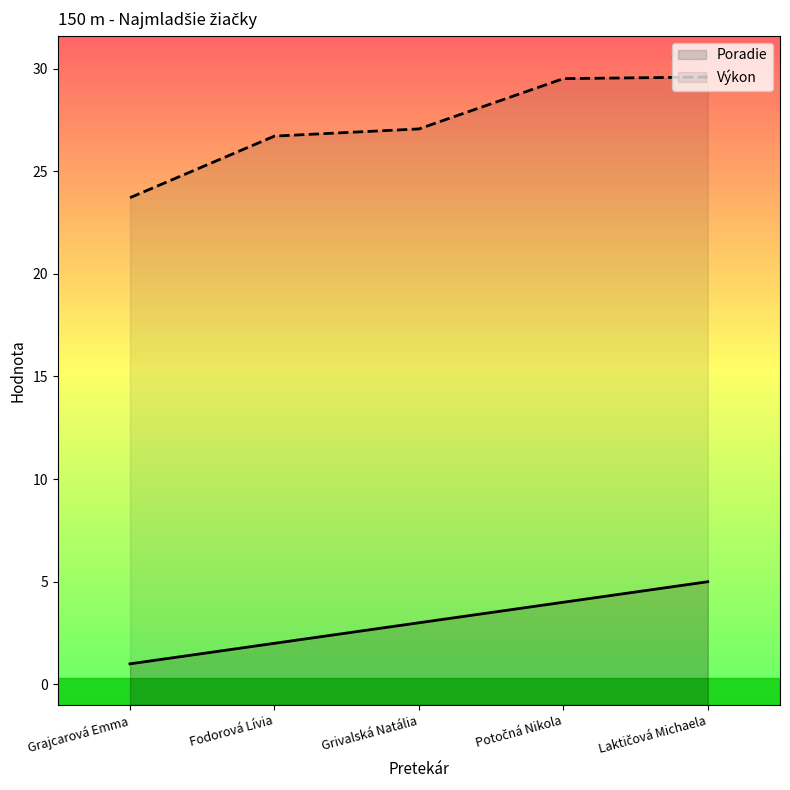

What is the maximum value shown in the chart?

29.6